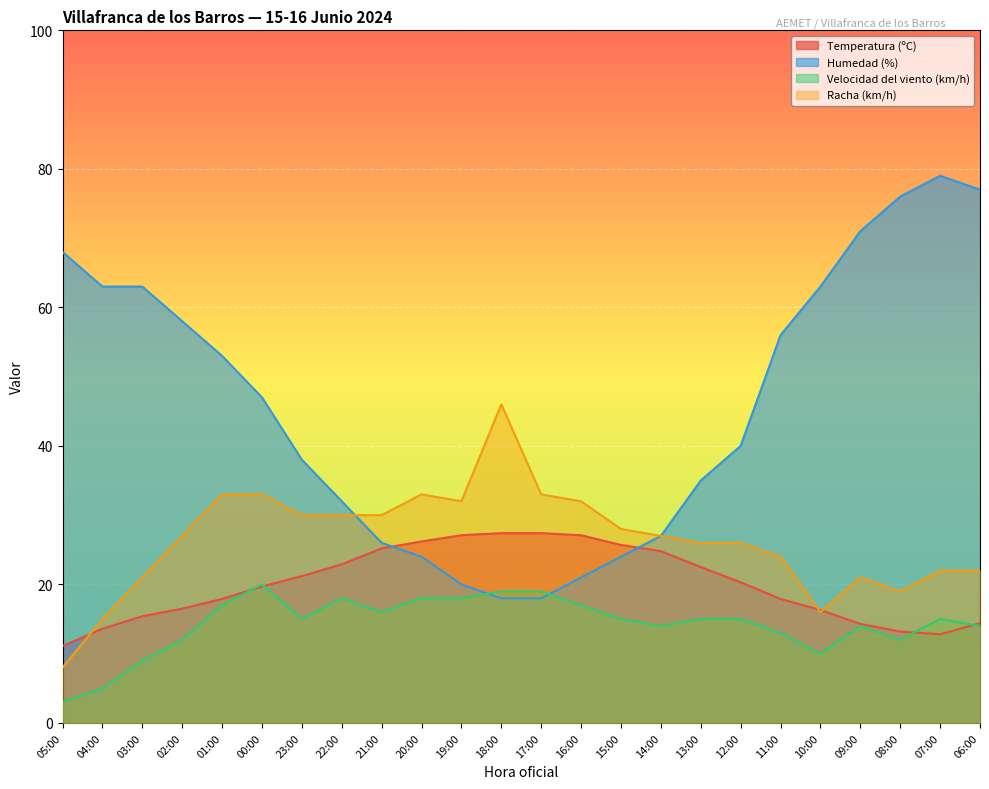

Is the value of Temperatura (ºC) at 07:00 greater than the value of Humedad (%) at 14:00?

No